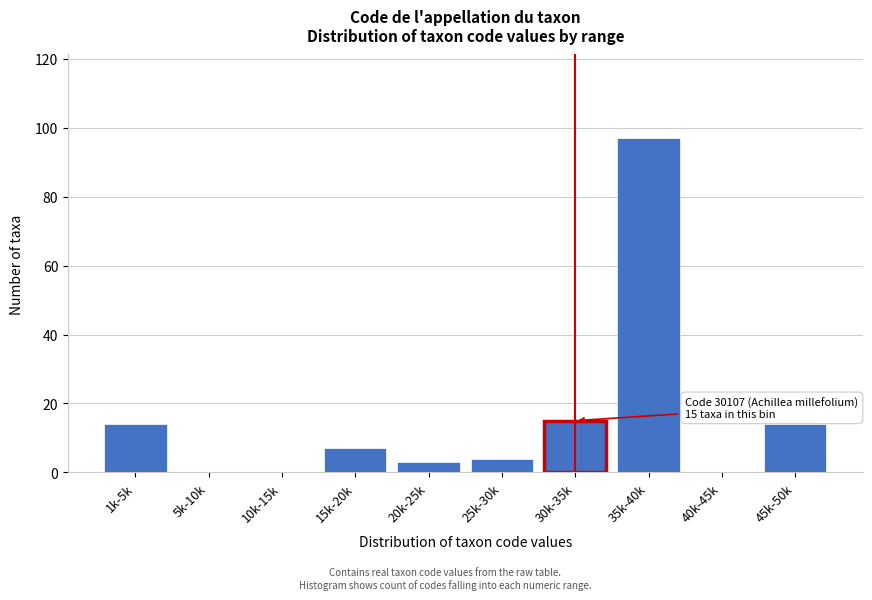

Reading right to left, list all the values displayed in this chart.

45k-50k=14	40k-45k=0	35k-40k=97	30k-35k=15	25k-30k=4	20k-25k=3	15k-20k=7	10k-15k=0	5k-10k=0	1k-5k=14